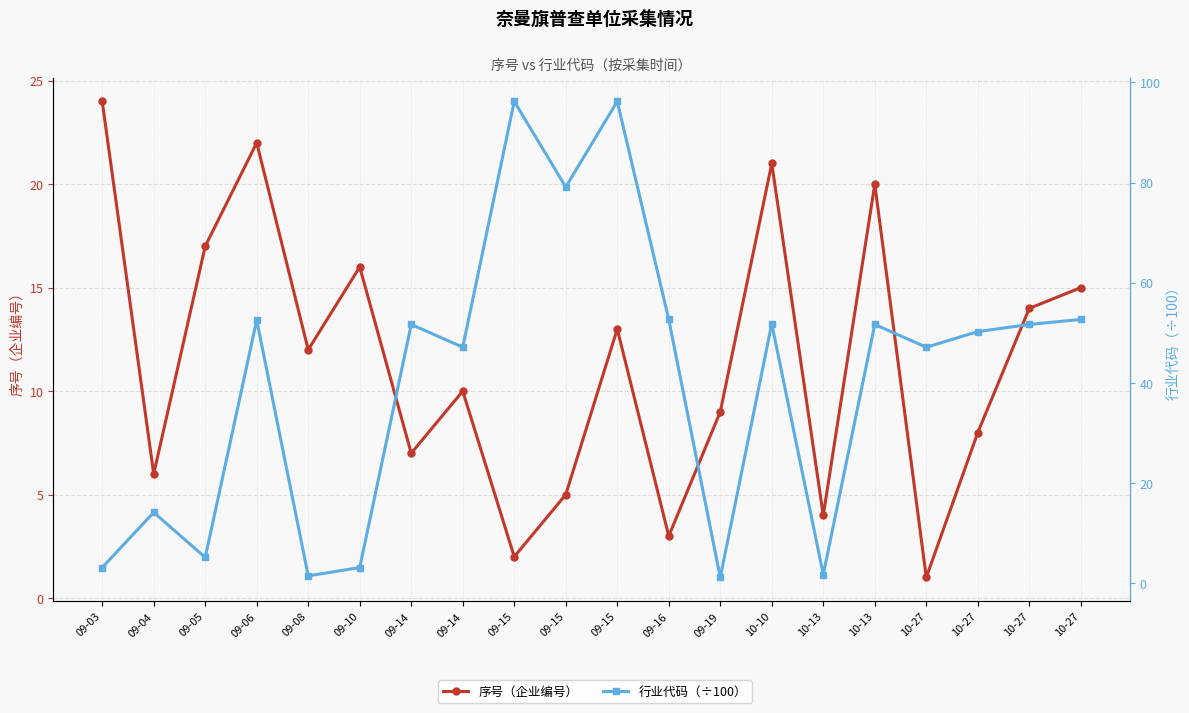

At which label does 序号（企业编号） reach its minimum?

10-27